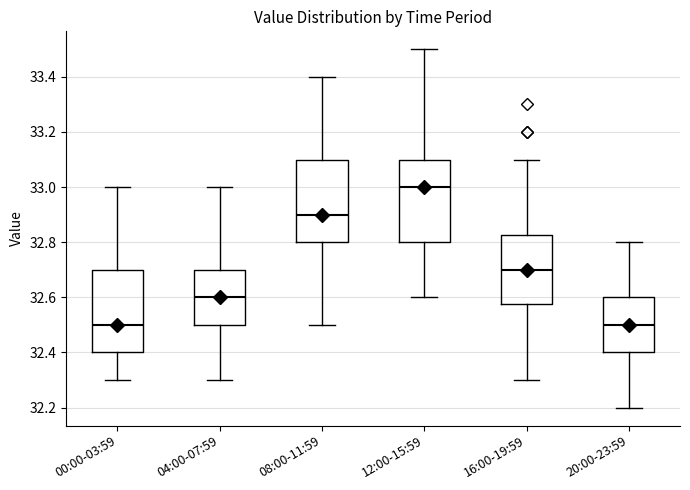

Reading left to right, transcribe this box plot: for each box, give where its median line is, the range the box spans, and where its two whiskers end, as read against the y-axis. The values are not printed on the chart, so give them approximately, as read against the axis.

00:00-03:59: median 32.50, box 32.40 to 32.70, whiskers 32.30 to 33.00
04:00-07:59: median 32.60, box 32.50 to 32.70, whiskers 32.30 to 33.00
08:00-11:59: median 32.90, box 32.80 to 33.10, whiskers 32.50 to 33.40
12:00-15:59: median 33.00, box 32.80 to 33.10, whiskers 32.60 to 33.50
16:00-19:59: median 32.70, box 32.58 to 32.82, whiskers 32.30 to 33.10
20:00-23:59: median 32.50, box 32.40 to 32.60, whiskers 32.20 to 32.80